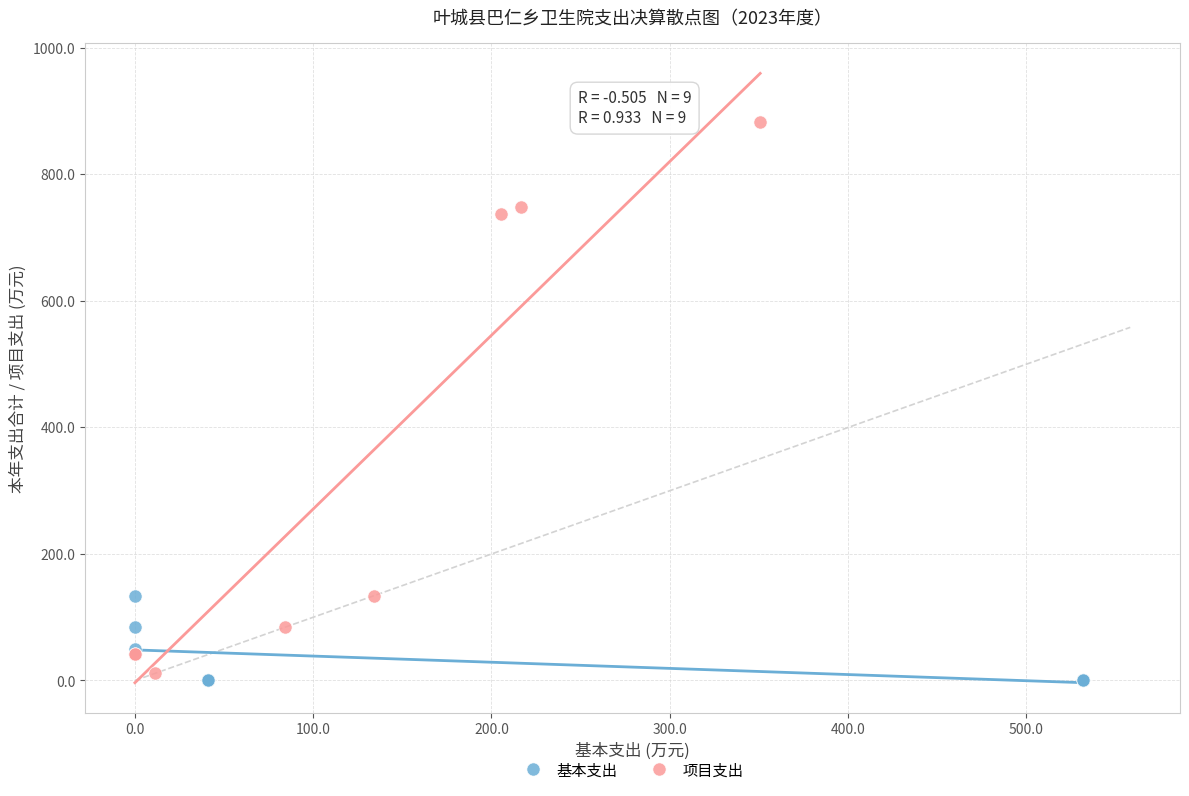

Which series reaches the maximum Y coordinate?

项目支出